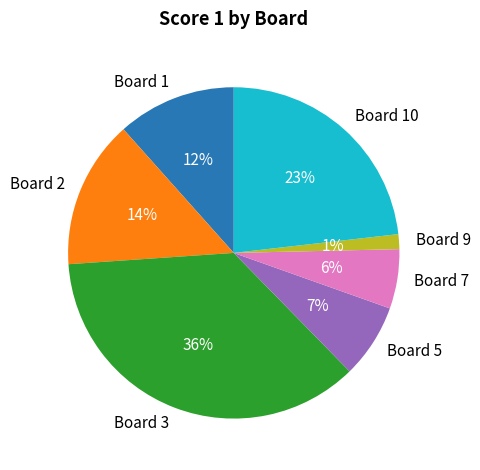

How many slices are in this pie chart?

7